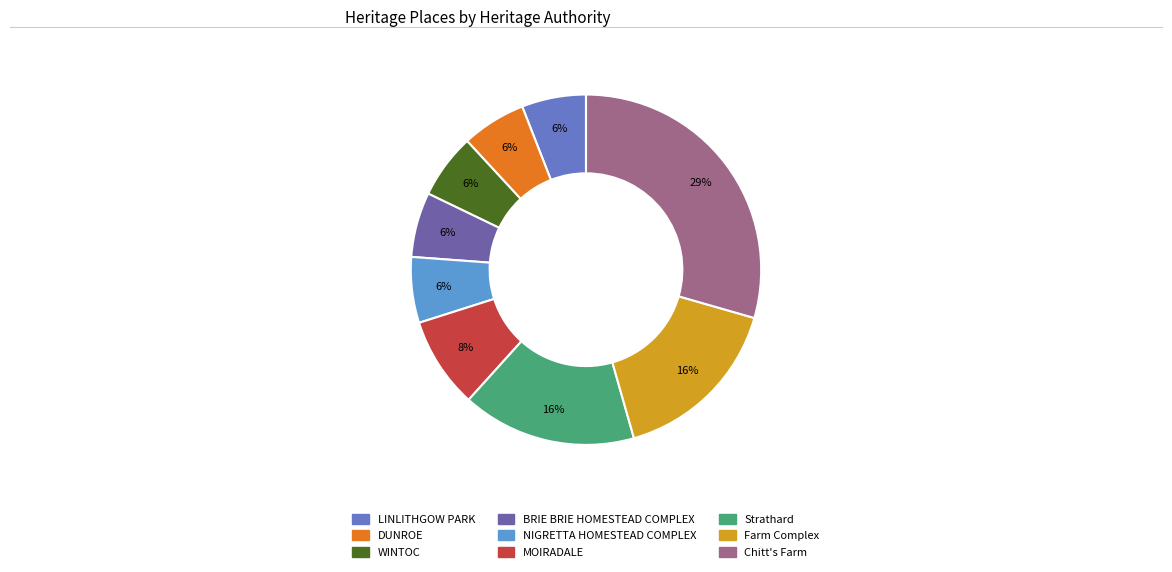

Count the number of slices in the pie.

9